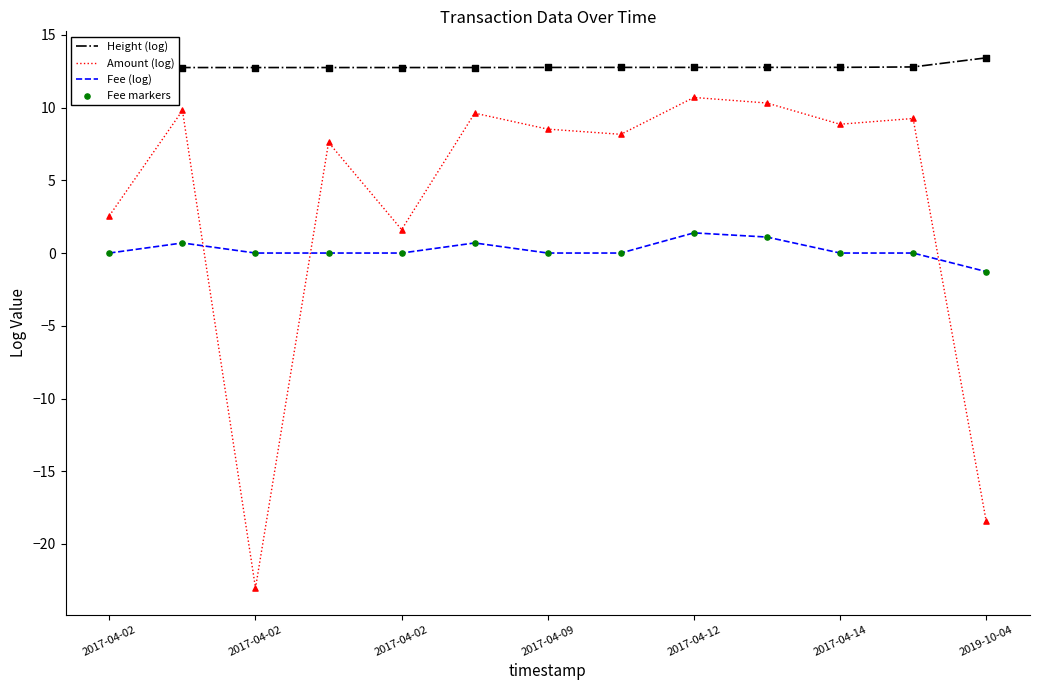

What are all the series names shown in the legend?

Height (log), Amount (log), Fee (log), Fee markers